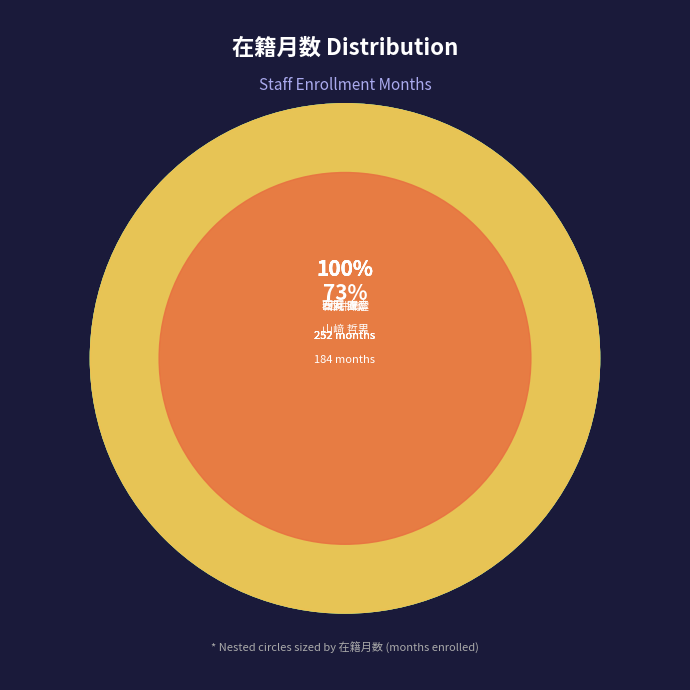

Is there a majority slice in this chart?

No